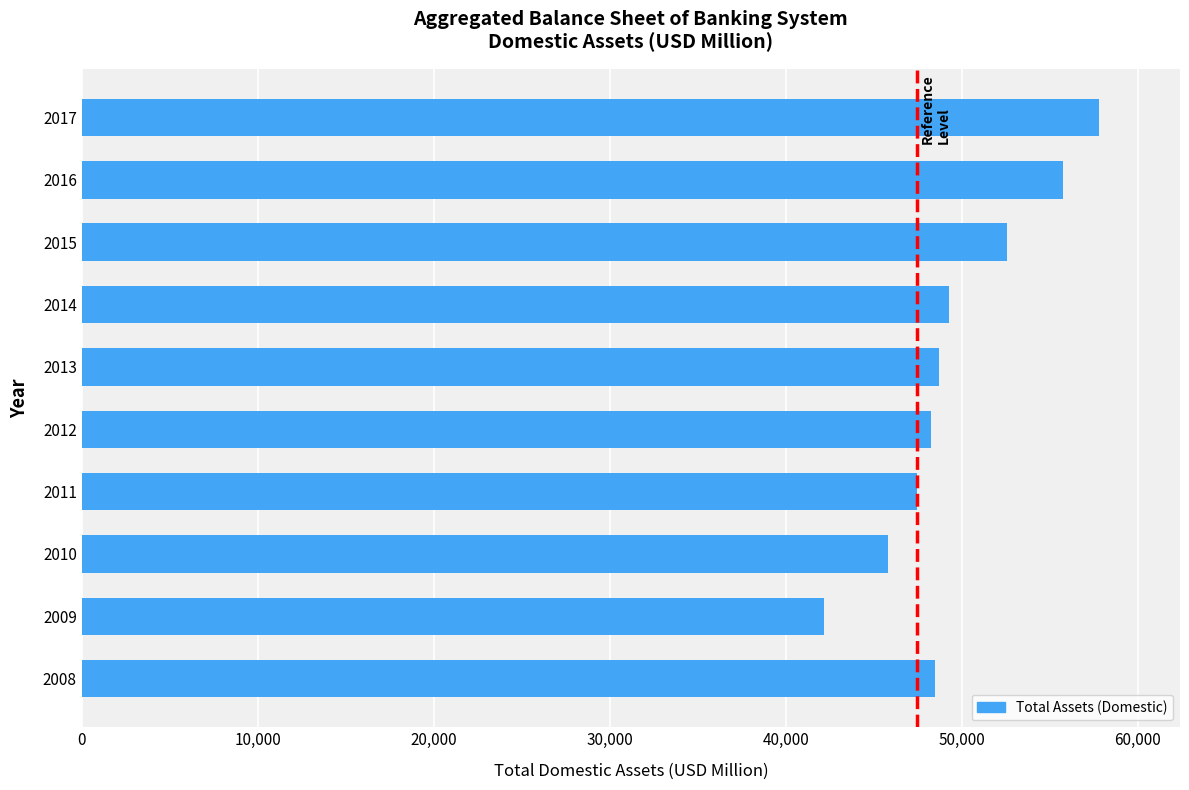

Are the bars horizontal?

Yes